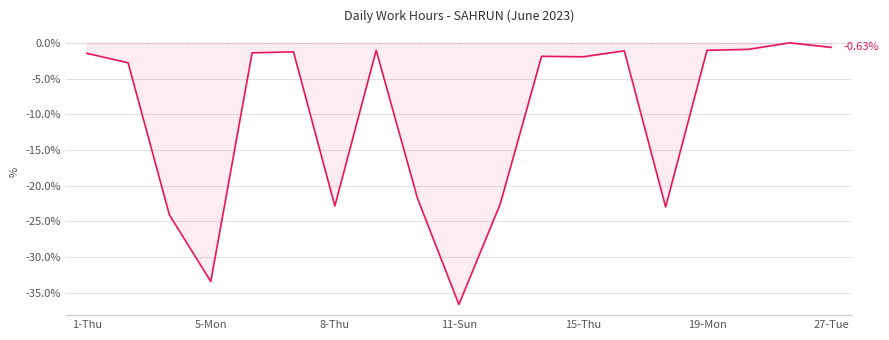

What is the difference between the maximum and minimum values?

36.6